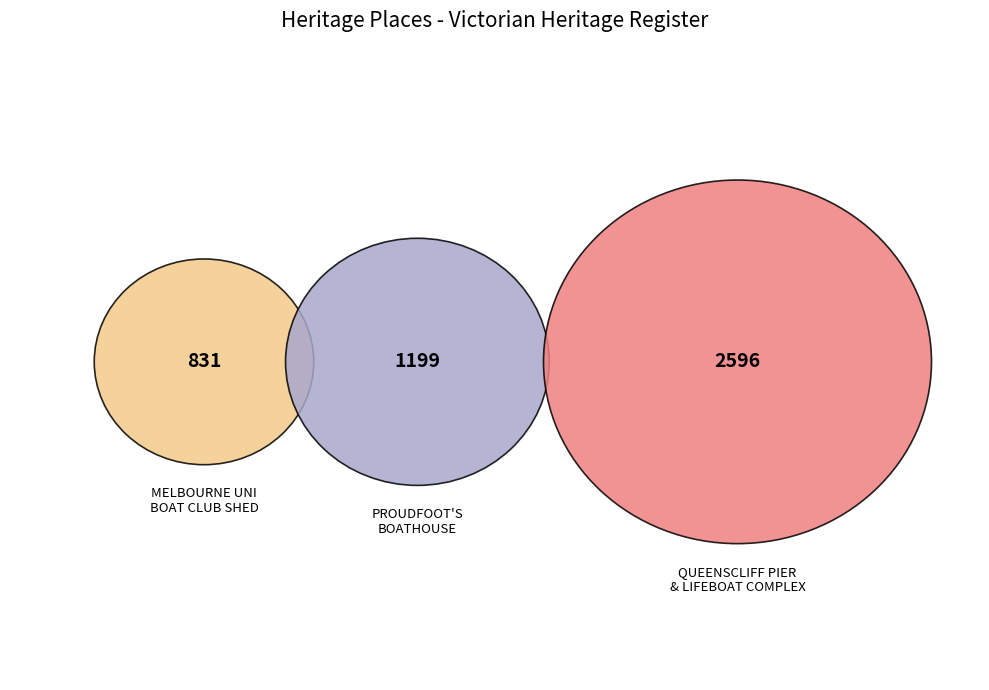

To the nearest percent, what is the combined percentage of MELBOURNE UNIVERSITY BOAT CLUB SHED and QUEENSCLIFF PIER AND LIFEBOAT COMPLEX?

74%